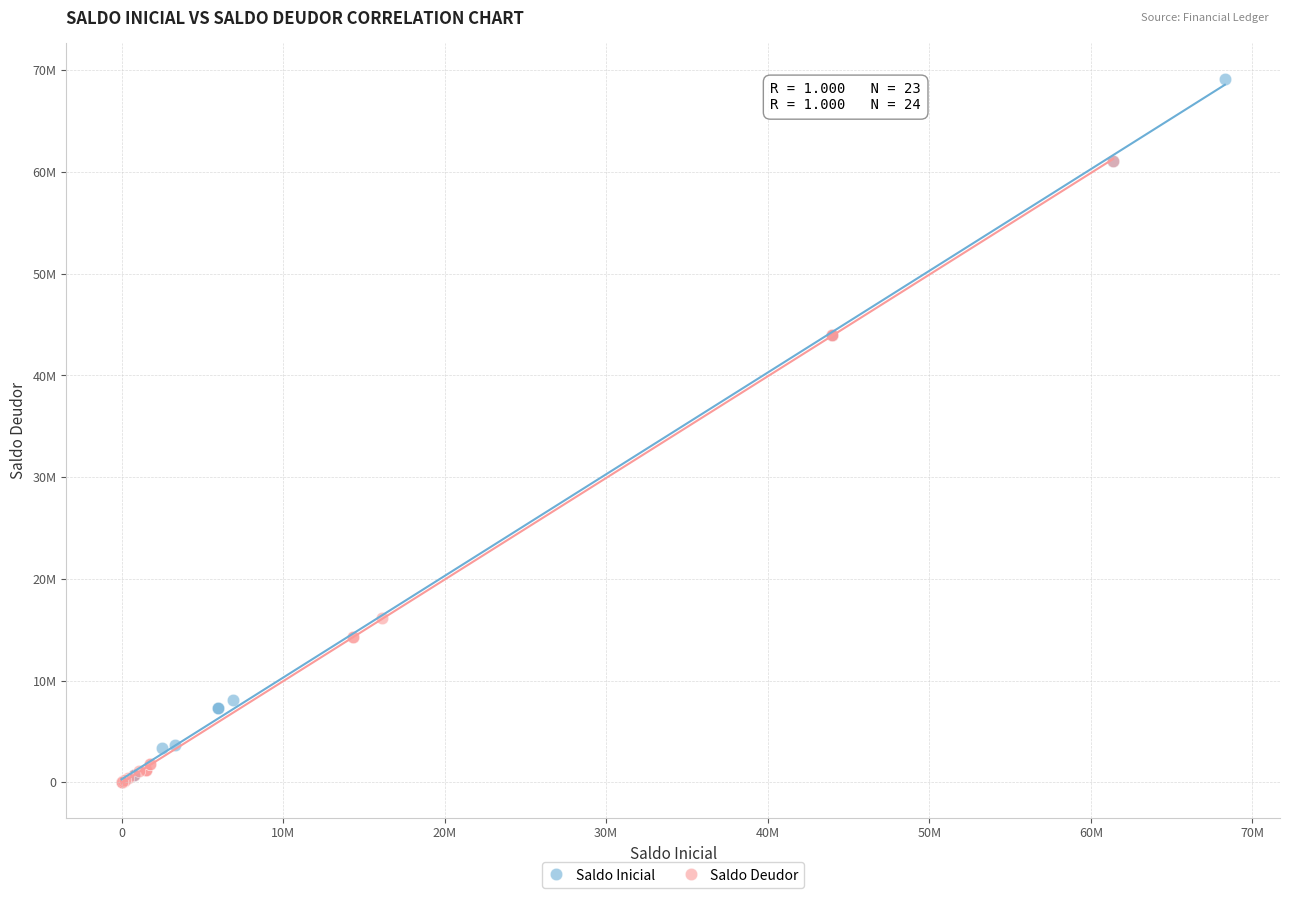

What are all the series names shown in the legend?

Saldo Inicial, Saldo Deudor